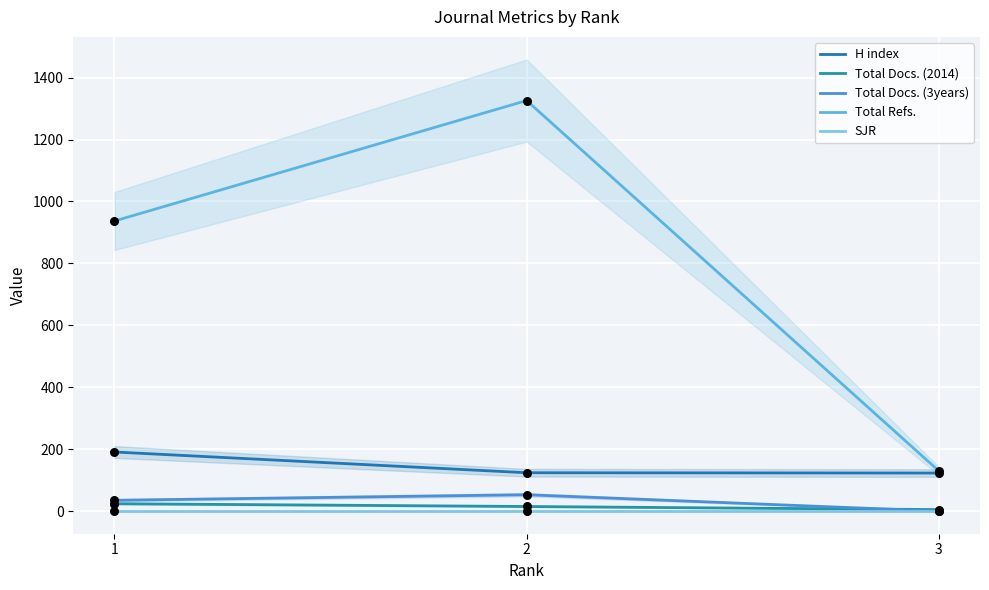

Which series contains the highest Y value?

Total Refs.